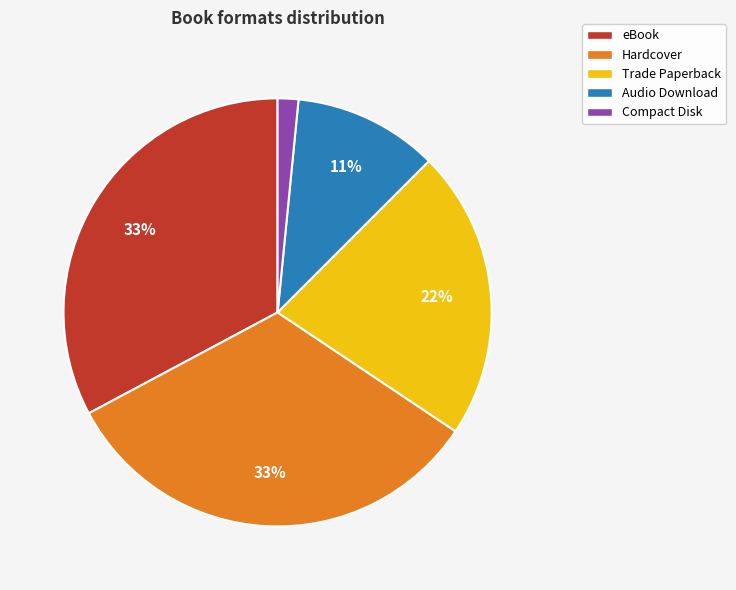

True or false: eBook accounts for 39% of the total.

False